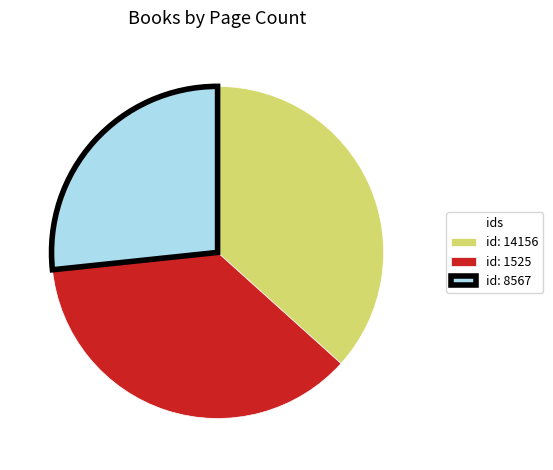

Do id: 14156 and id: 8567 together represent more than half of the pie?

Yes